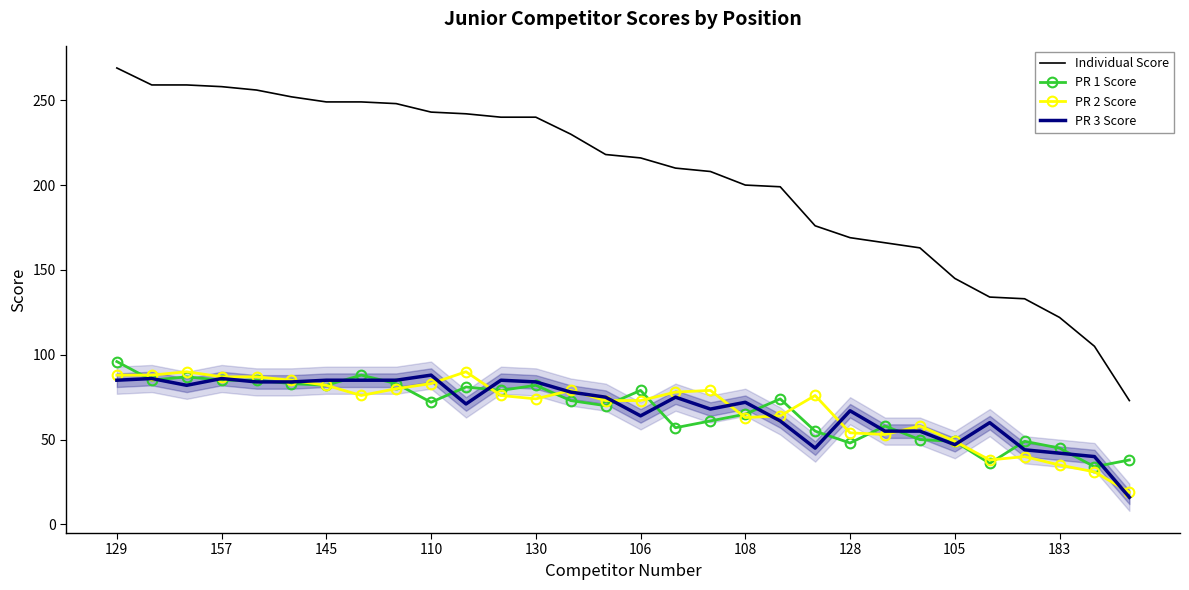

What is the smallest value displayed?

16